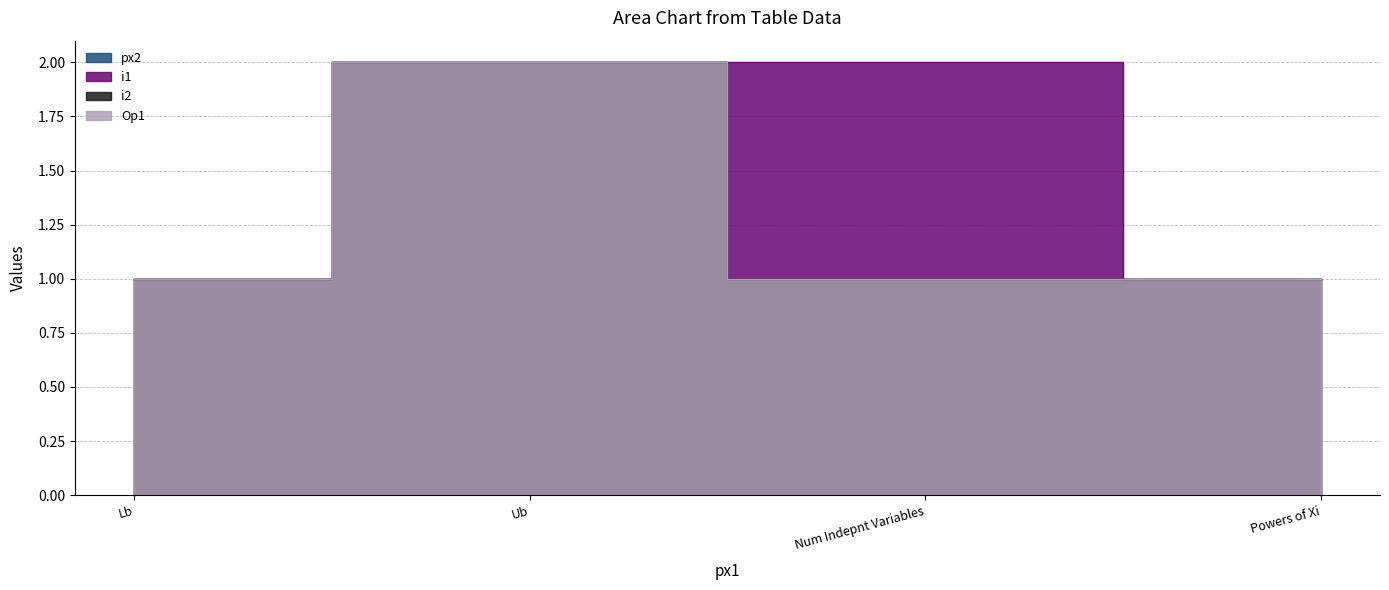

Which series has the largest range (max minus min)?

px2